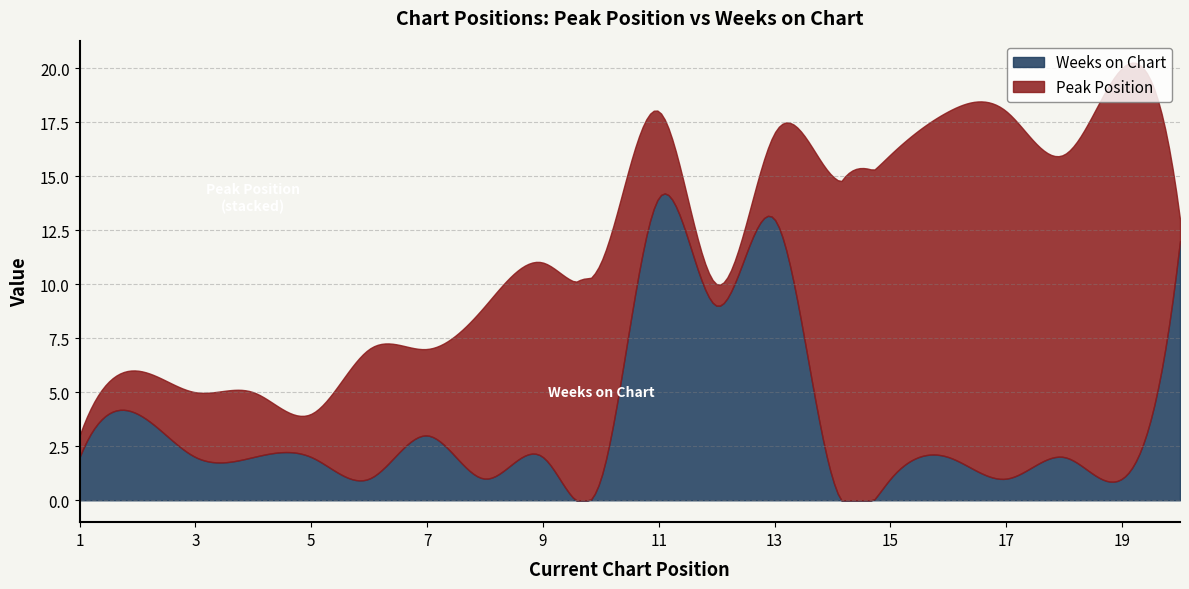

Which series has the widest spread of values?

Peak Position